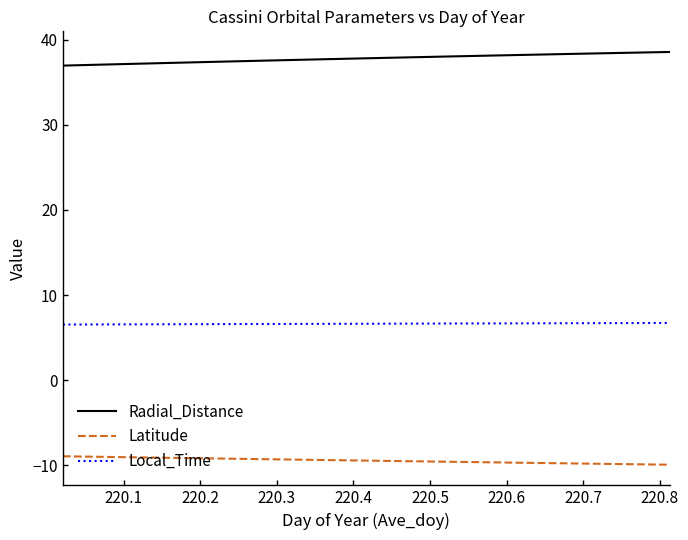

Which series has the largest total across all categories?

Radial_Distance